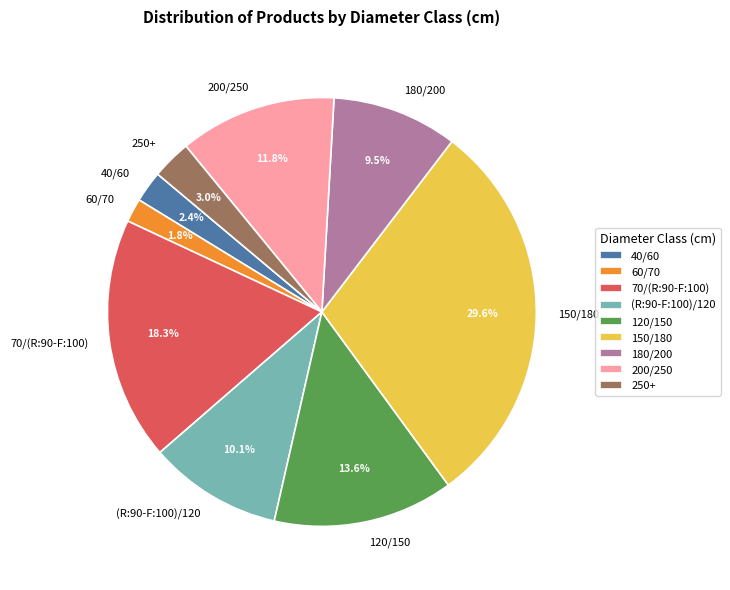

Does 60/70 account for over 50% of the chart?

No